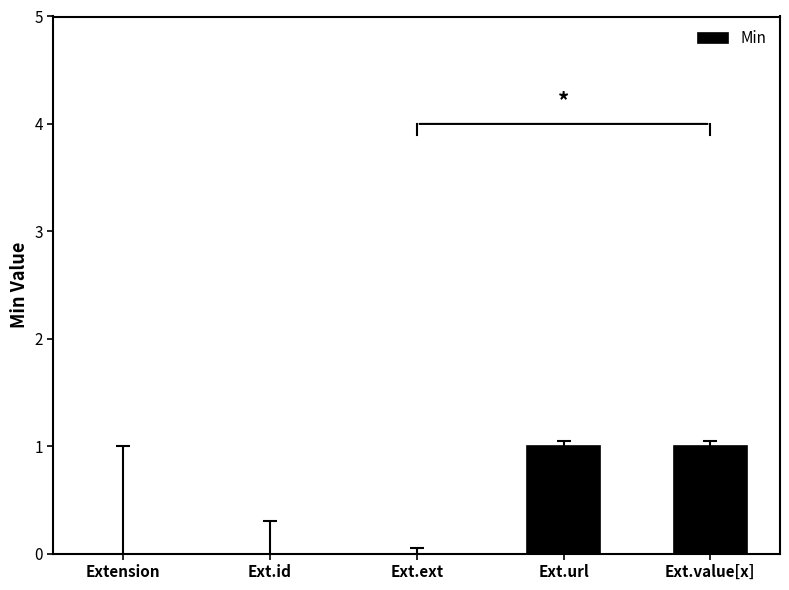

The chart shows a value of 1 at Ext.url. True or false?

True